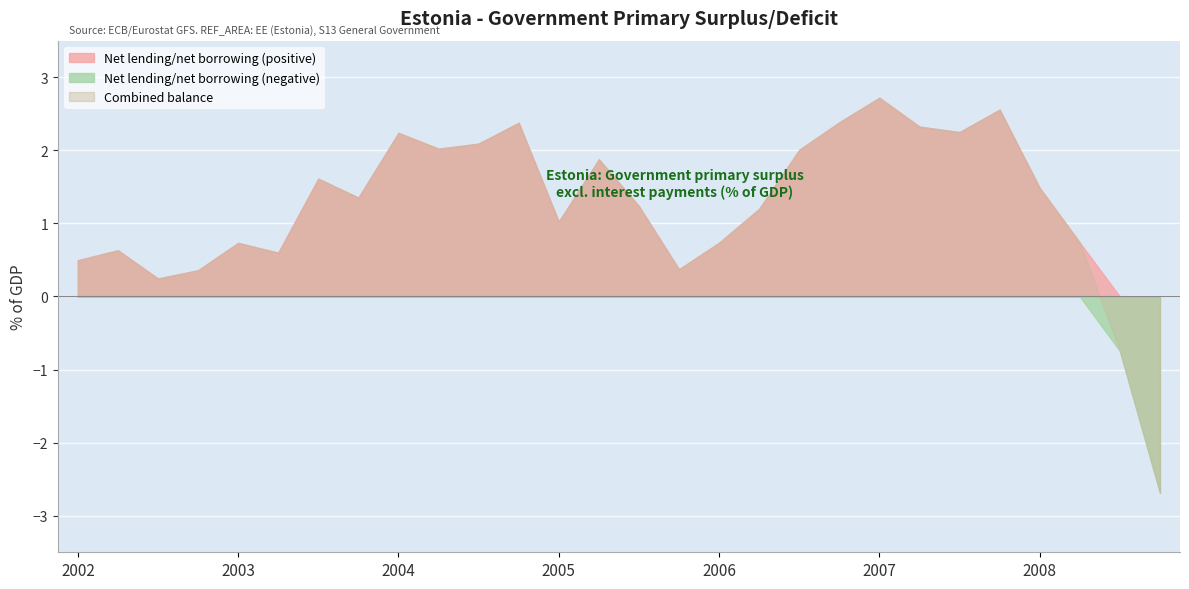

Is it true that Net lending/net borrowing (positive) equals 0.7 at 2006?

True